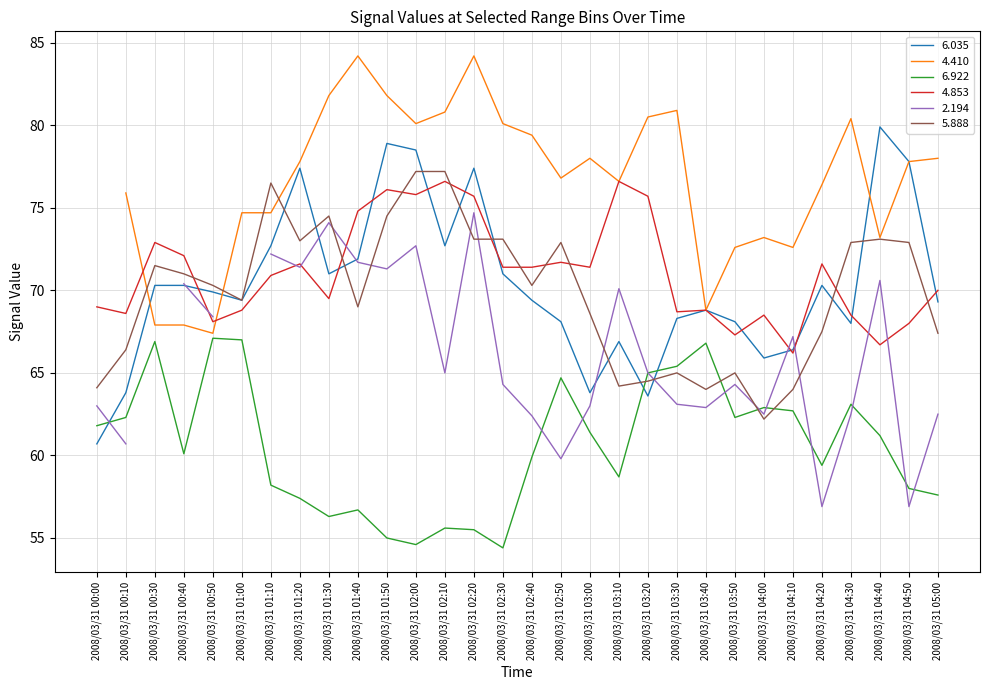

True or false: 6.035 has a value of 128.9 at 2008/03/31 02:20.

False